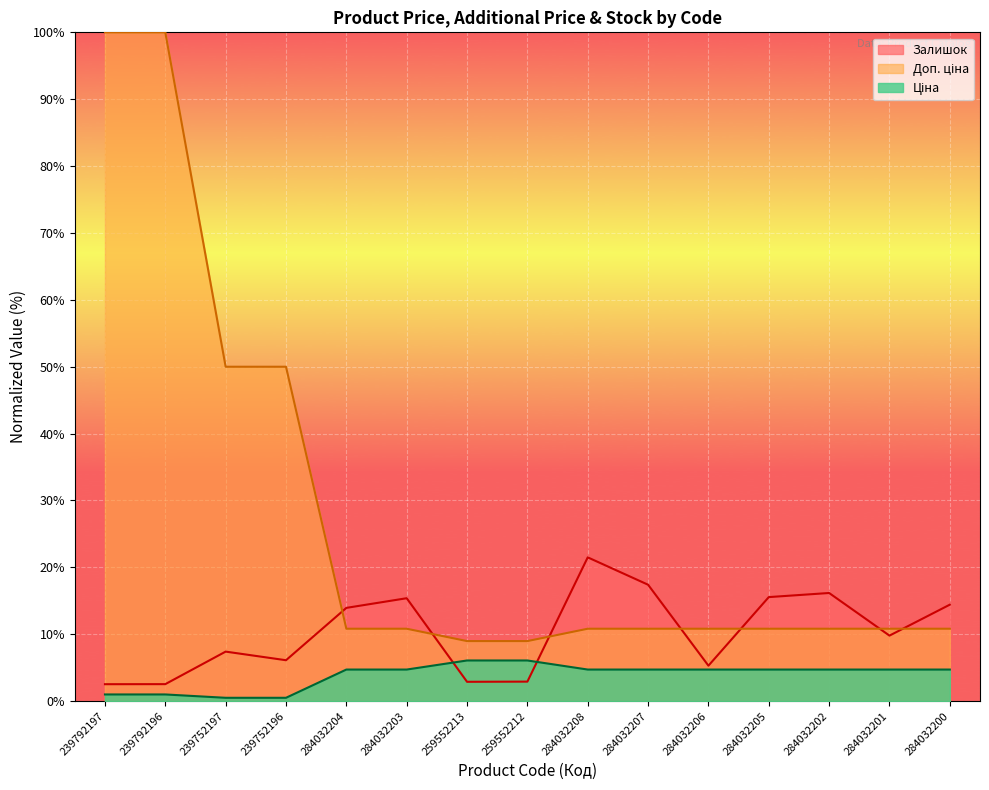

In Залишок, how many points are higher than both neighbors (excluding endpoints)?

4